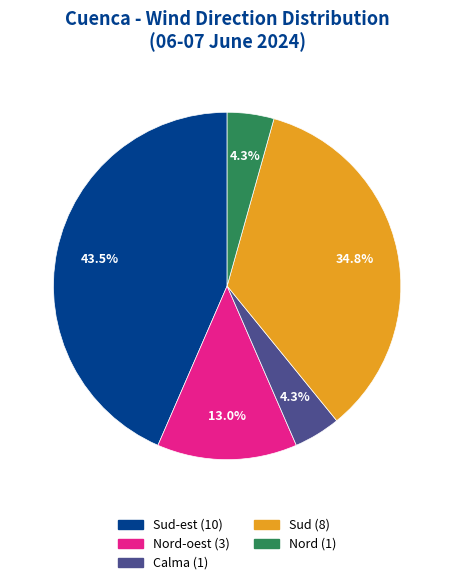

What is the largest slice in the pie chart?

Sud-est (10)